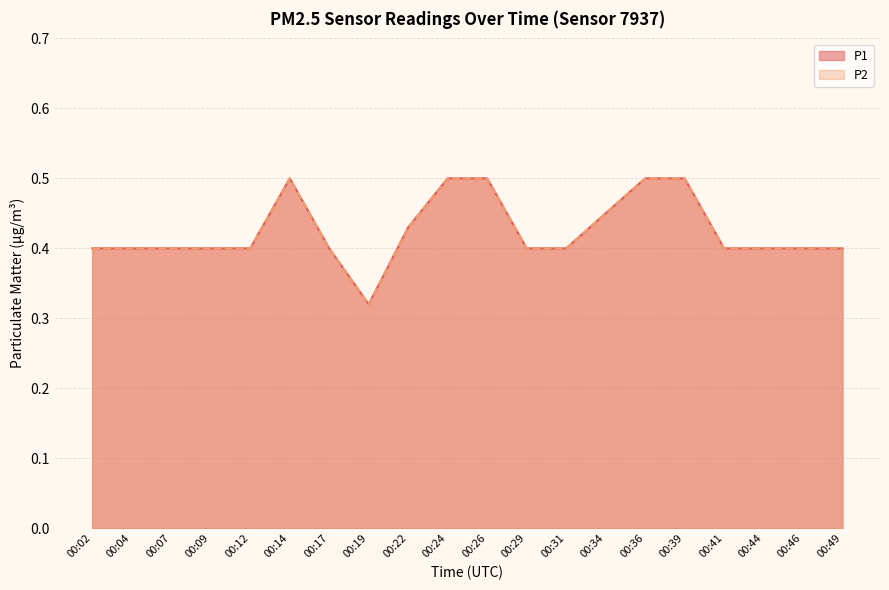

True or false: P2 and P1 intersect in this chart.

False